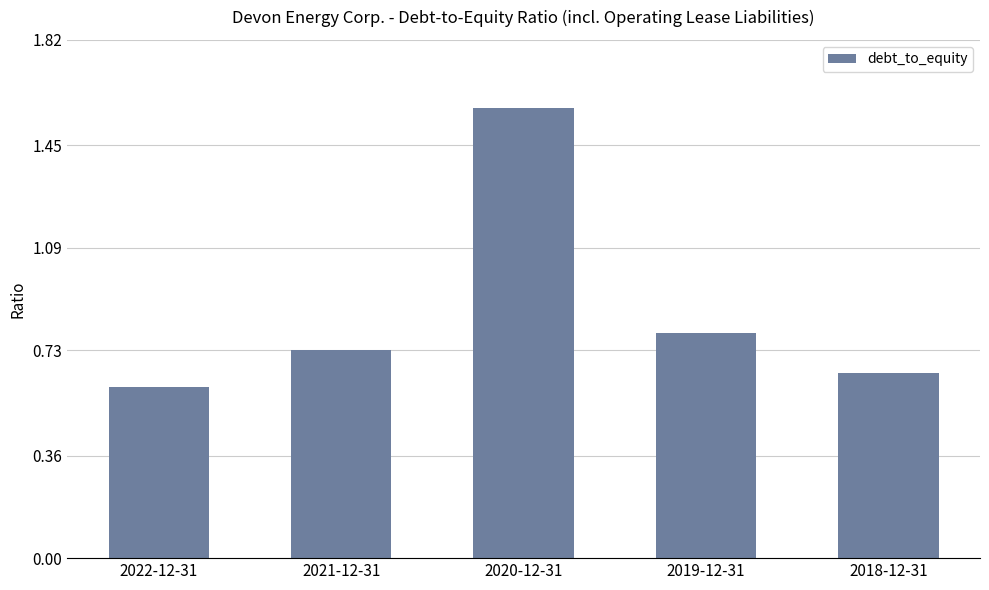

Is it true that the value at 2022-12-31 is 0.6?

True